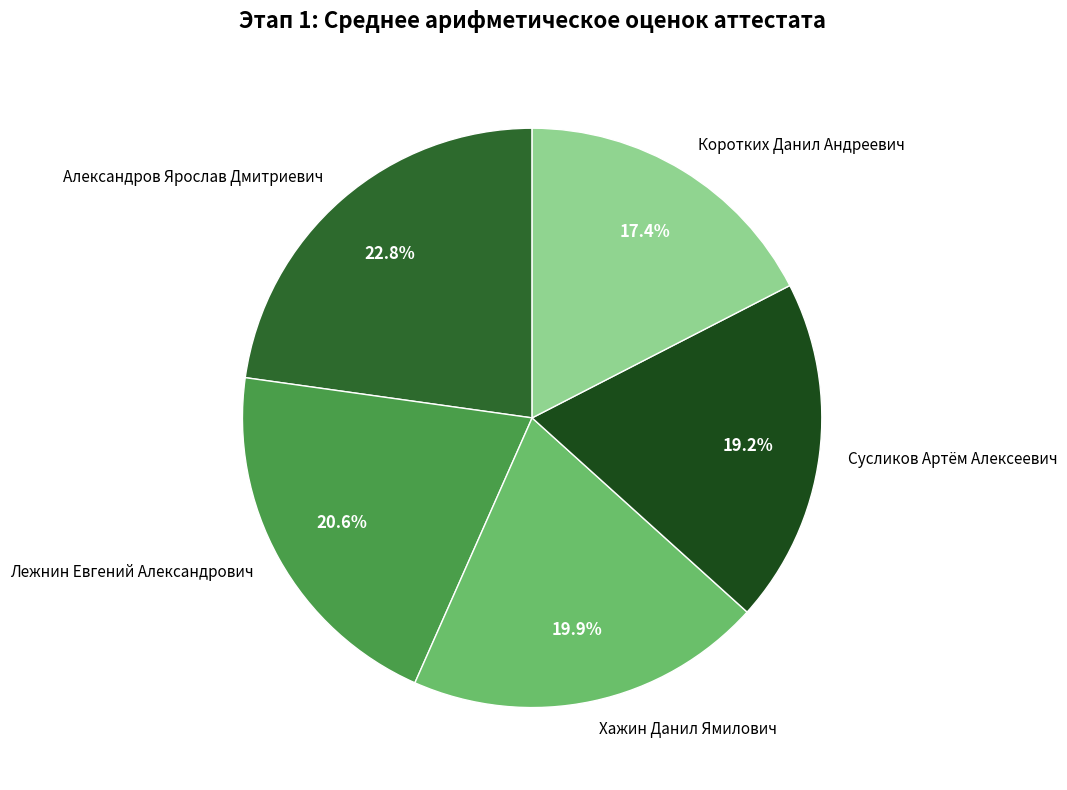

Rank the categories by value from lowest to highest.

Коротких Данил Андреевич, Сусликов Артём Алексеевич, Хажин Данил Ямилович, Лежнин Евгений Александрович, Александров Ярослав Дмитриевич